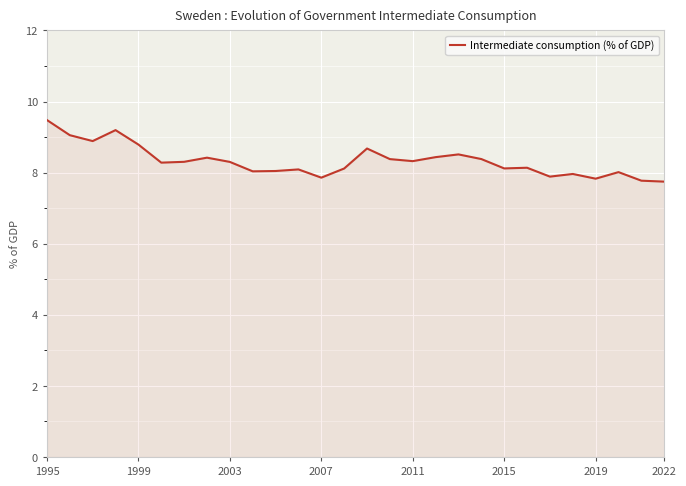

What is the difference between the maximum and minimum values?

1.7